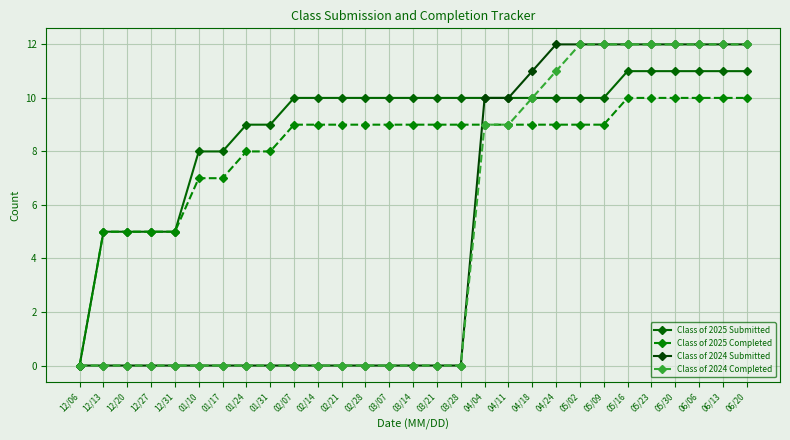

True or false: Class of 2025 Submitted and Class of 2025 Completed cross at least once.

False